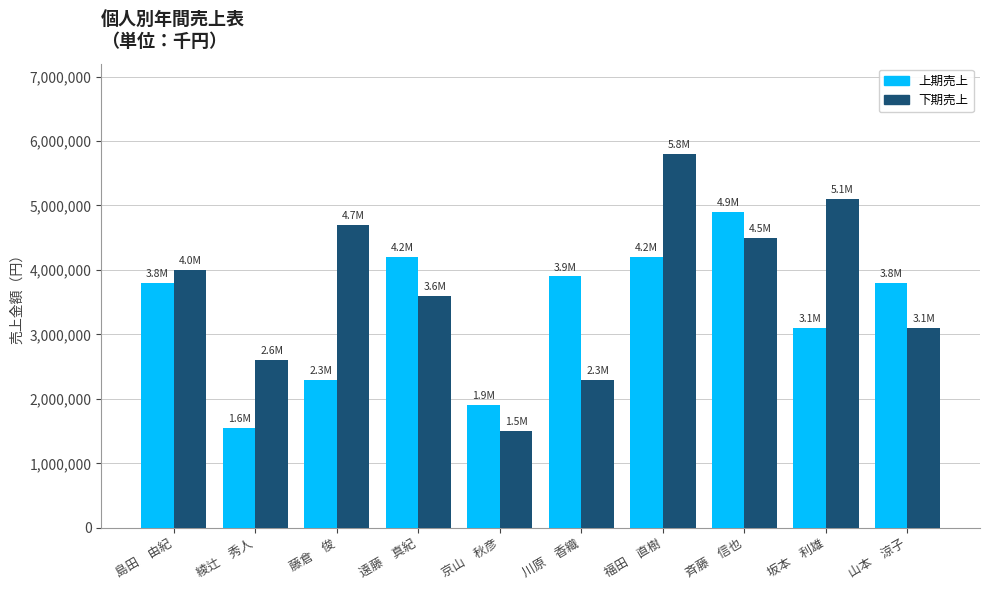

What is the value of the 下期売上 bar at the 9th from the left?

5100000